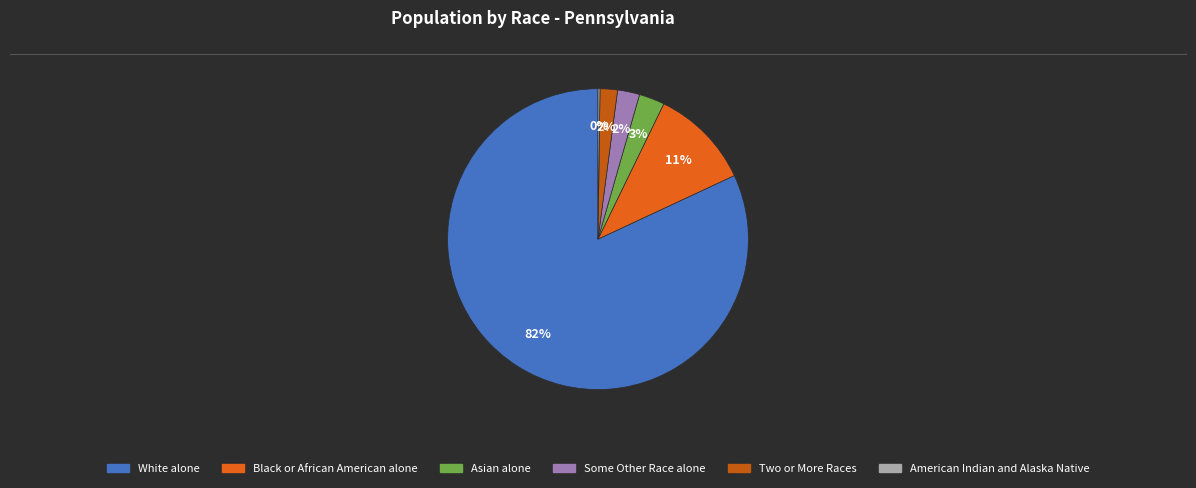

How much of the chart is everything except Some Other Race alone?

97.6%